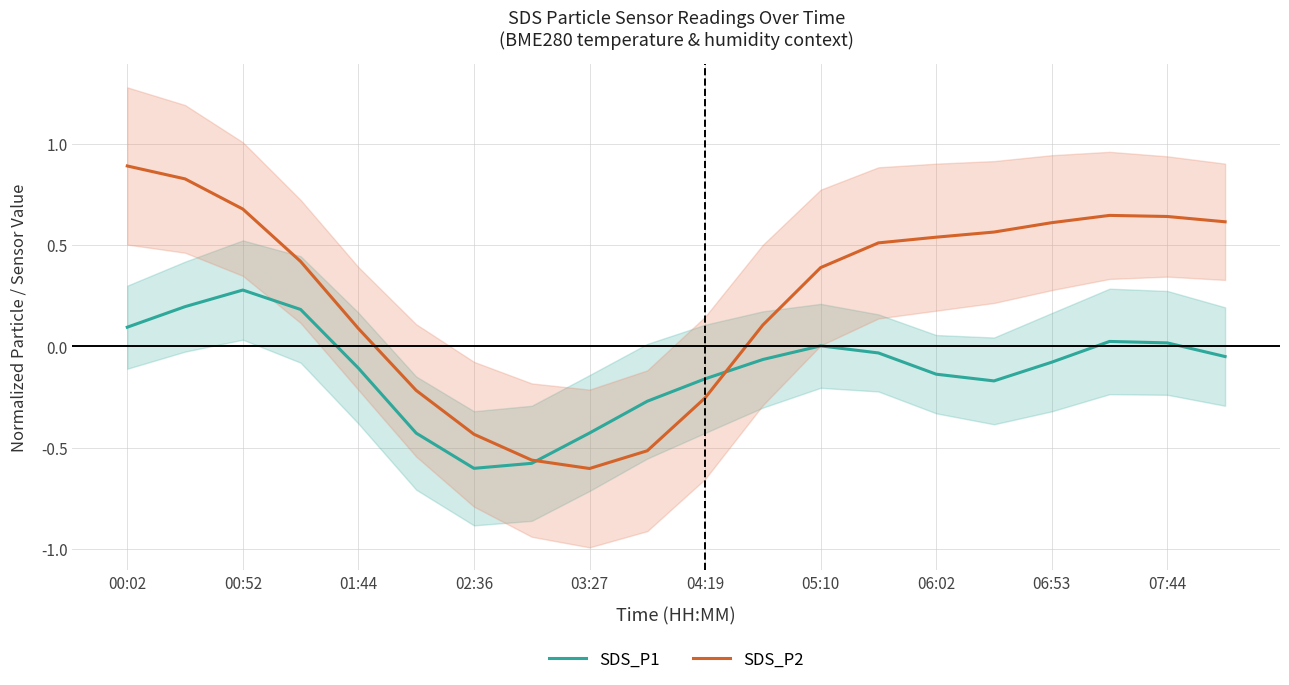

What is the maximum value shown in the chart?

0.9